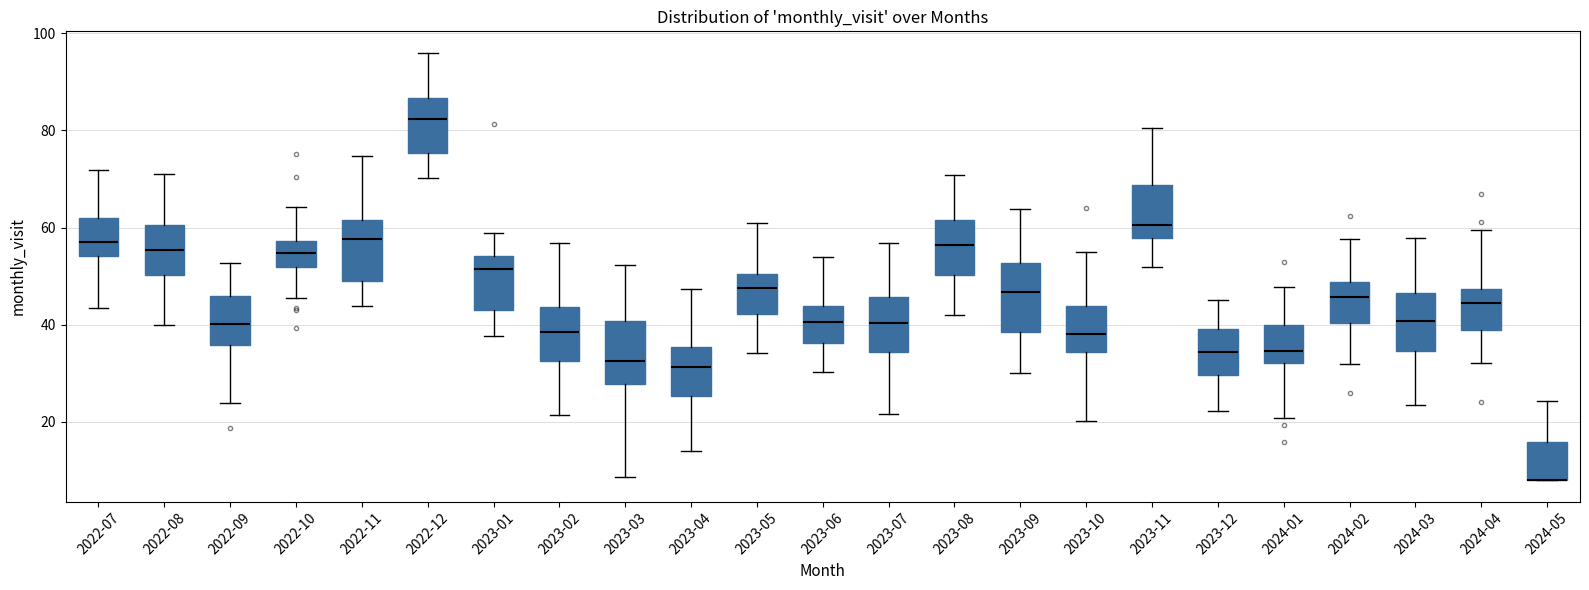

Reading left to right, transcribe this box plot: for each box, give where its median line is, the range the box spans, and where its two whiskers end, as read against the y-axis. The values are not printed on the chart, so give them approximately, as read against the axis.

2022-07: median 58, box 54 to 62, whiskers 44 to 72
2022-08: median 56, box 50 to 60, whiskers 40 to 72
2022-09: median 40, box 36 to 46, whiskers 24 to 52
2022-10: median 54, box 52 to 58, whiskers 46 to 64
2022-11: median 58, box 50 to 62, whiskers 44 to 74
2022-12: median 82, box 76 to 86, whiskers 70 to 96
2023-01: median 52, box 44 to 54, whiskers 38 to 58
2023-02: median 38, box 32 to 44, whiskers 22 to 56
2023-03: median 32, box 28 to 40, whiskers 8 to 52
2023-04: median 32, box 26 to 36, whiskers 14 to 48
2023-05: median 48, box 42 to 50, whiskers 34 to 62
2023-06: median 40, box 36 to 44, whiskers 30 to 54
2023-07: median 40, box 34 to 46, whiskers 22 to 56
2023-08: median 56, box 50 to 62, whiskers 42 to 70
2023-09: median 46, box 38 to 52, whiskers 30 to 64
2023-10: median 38, box 34 to 44, whiskers 20 to 54
2023-11: median 60, box 58 to 68, whiskers 52 to 80
2023-12: median 34, box 30 to 40, whiskers 22 to 46
2024-01: median 34, box 32 to 40, whiskers 20 to 48
2024-02: median 46, box 40 to 48, whiskers 32 to 58
2024-03: median 40, box 34 to 46, whiskers 24 to 58
2024-04: median 44, box 38 to 48, whiskers 32 to 60
2024-05: median 8 (drawn on the box's lower edge), box 8 to 16, whiskers 8 to 24